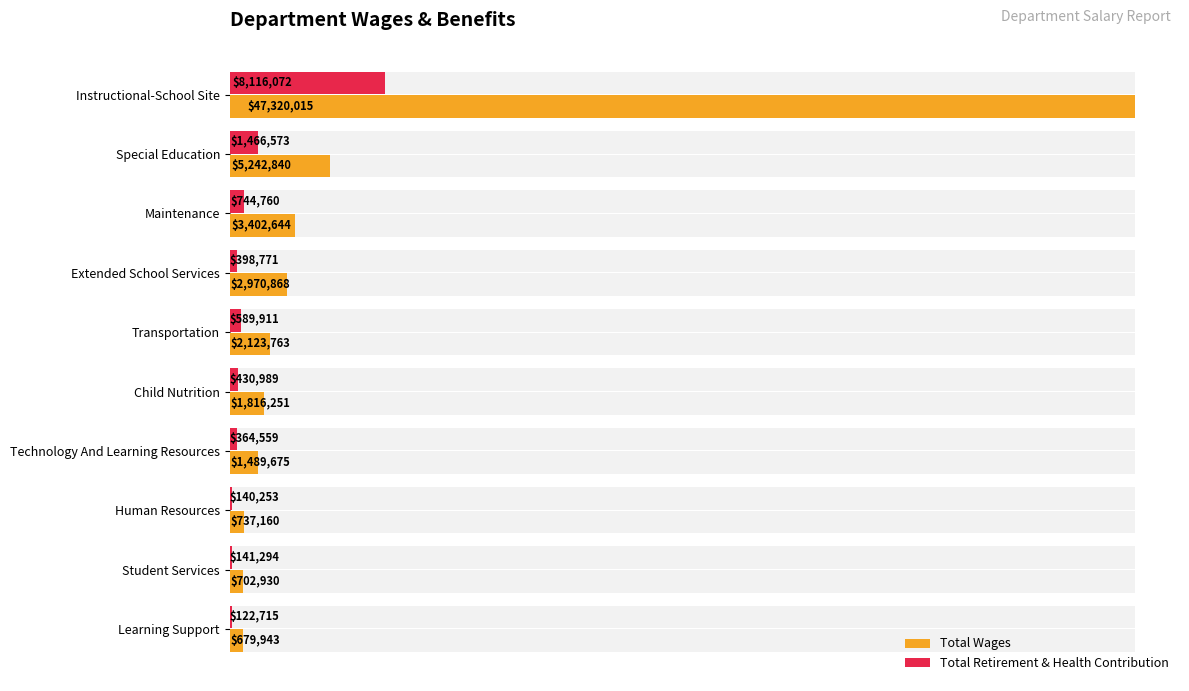

What is the total value across all series at Maintenance?

4147404